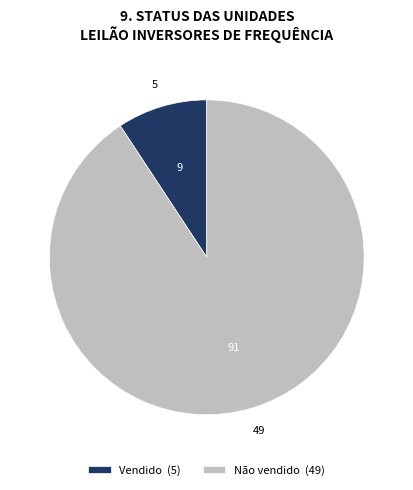

The Não vendido (49) slice represents 91% of the pie. True or false?

True